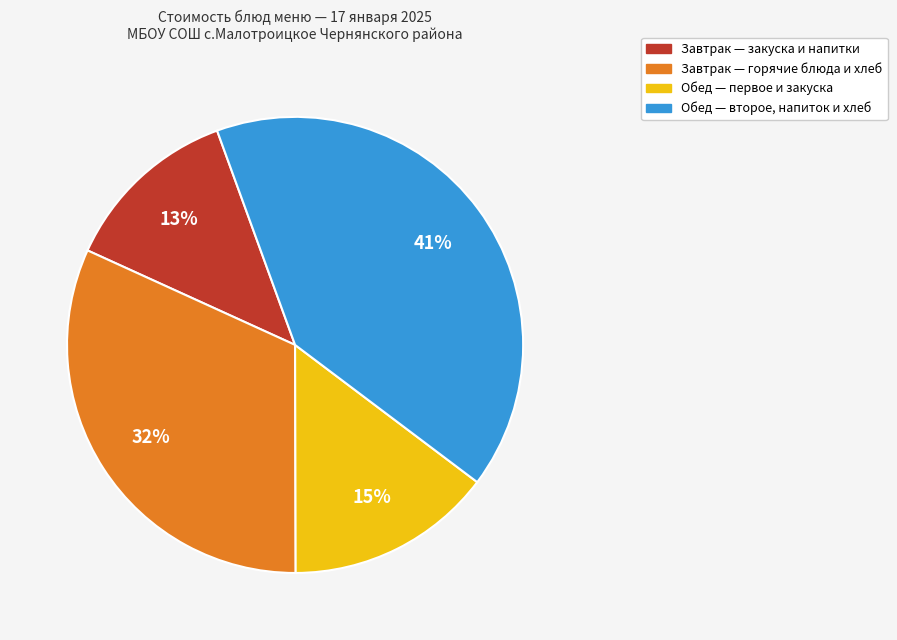

Does any single category account for the majority?

No